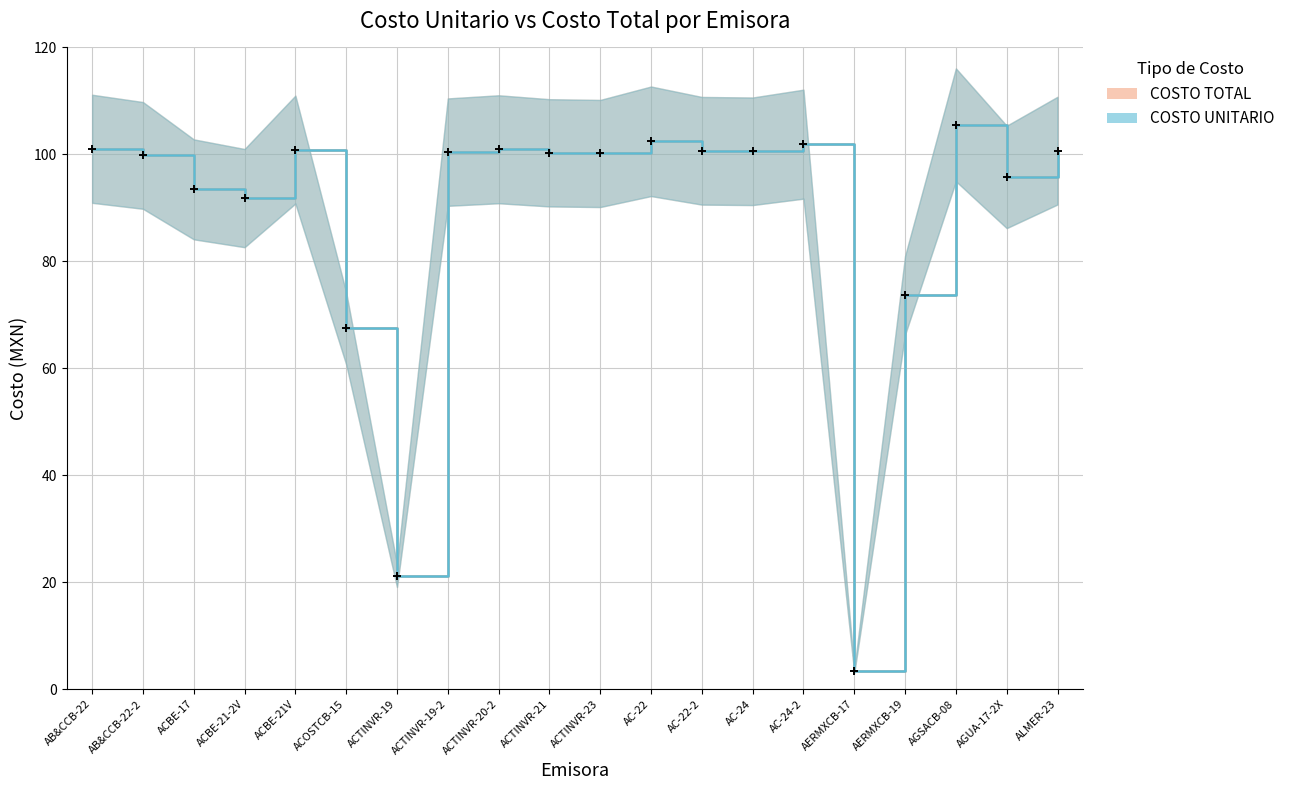

How many values in the COSTO TOTAL series exceed 100?

12